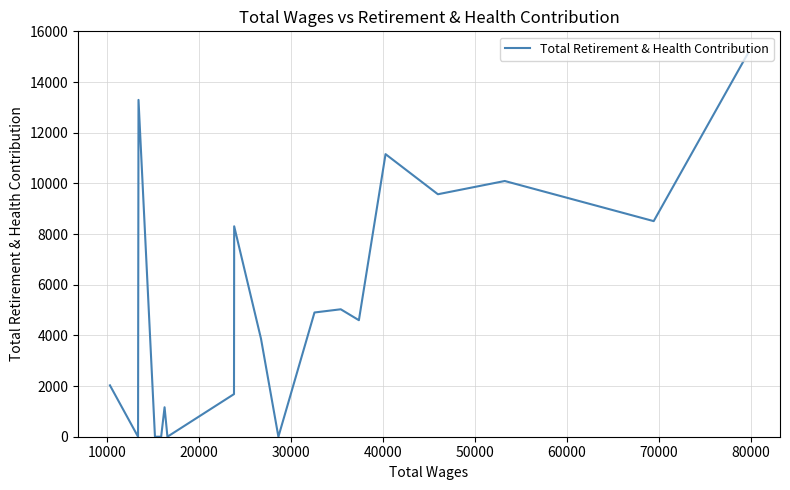

How many values exceed 4599?

9